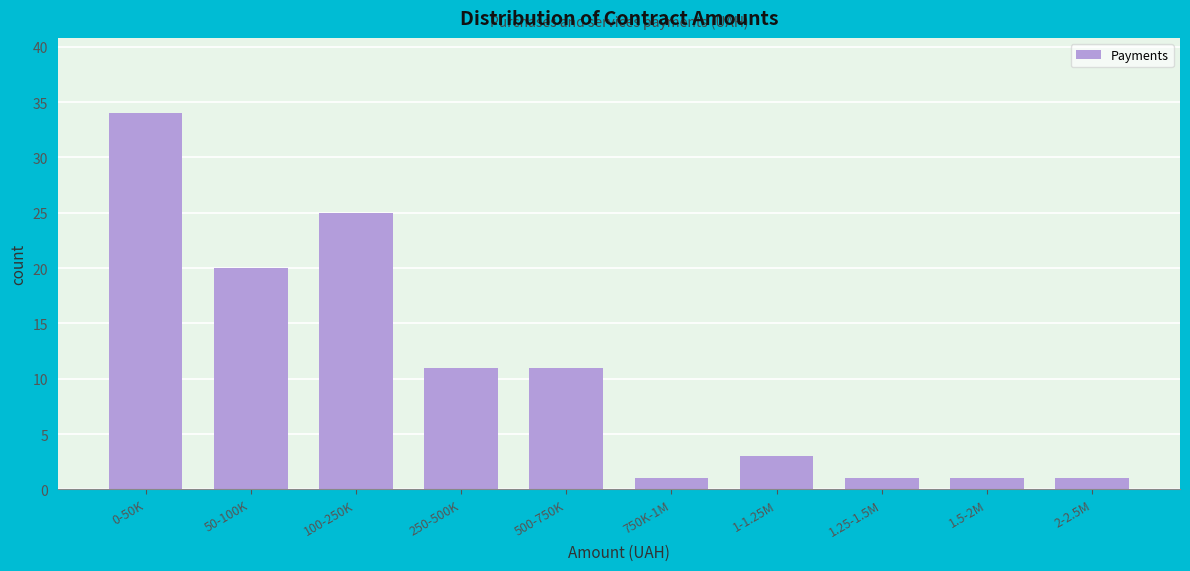

Reading left to right, transcribe all the data shown in this chart.

0-50K=34	50-100K=20	100-250K=25	250-500K=11	500-750K=11	750K-1M=1	1-1.25M=3	1.25-1.5M=1	1.5-2M=1	2-2.5M=1